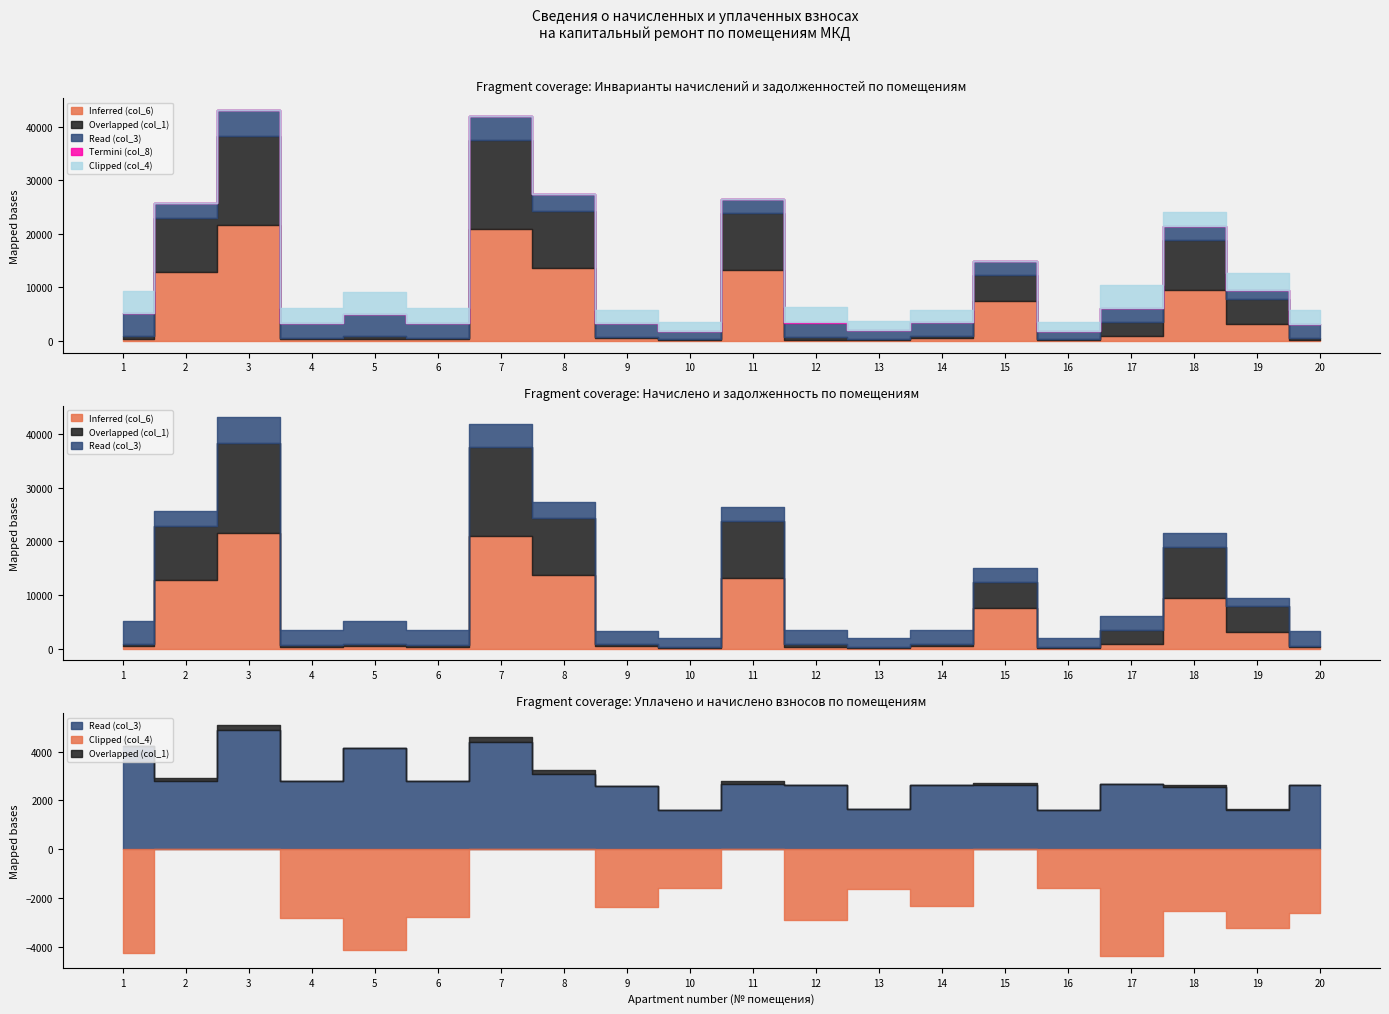

What are all the series names shown in the legend?

Inferred (col_6), Overlapped (col_1), Read (col_3), Termini (col_8), Clipped (col_4)